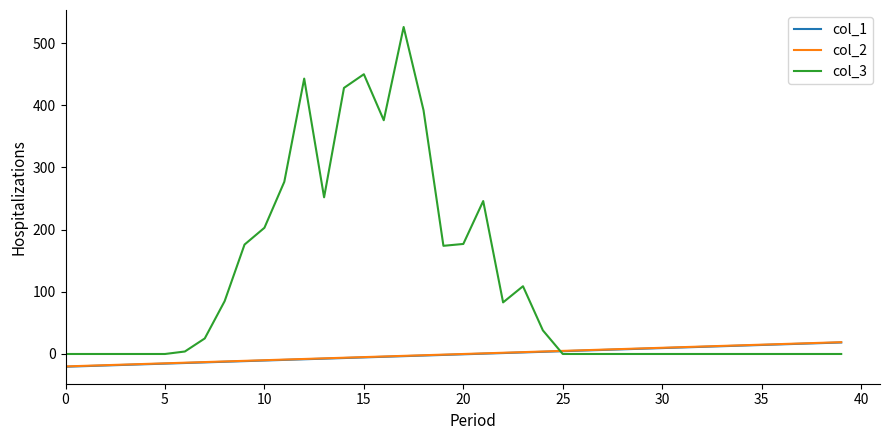

True or false: col_2 and col_1 intersect in this chart.

False